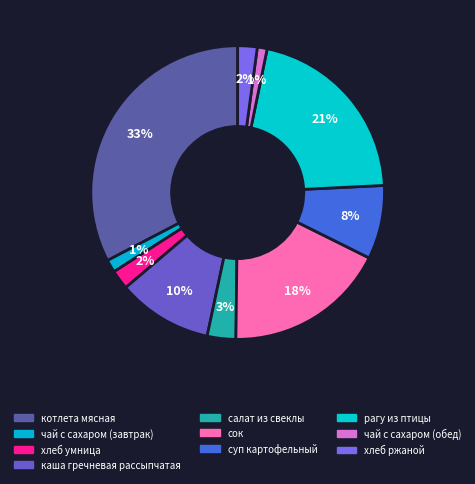

Which slice is the smallest?

чай с сахаром (обед)